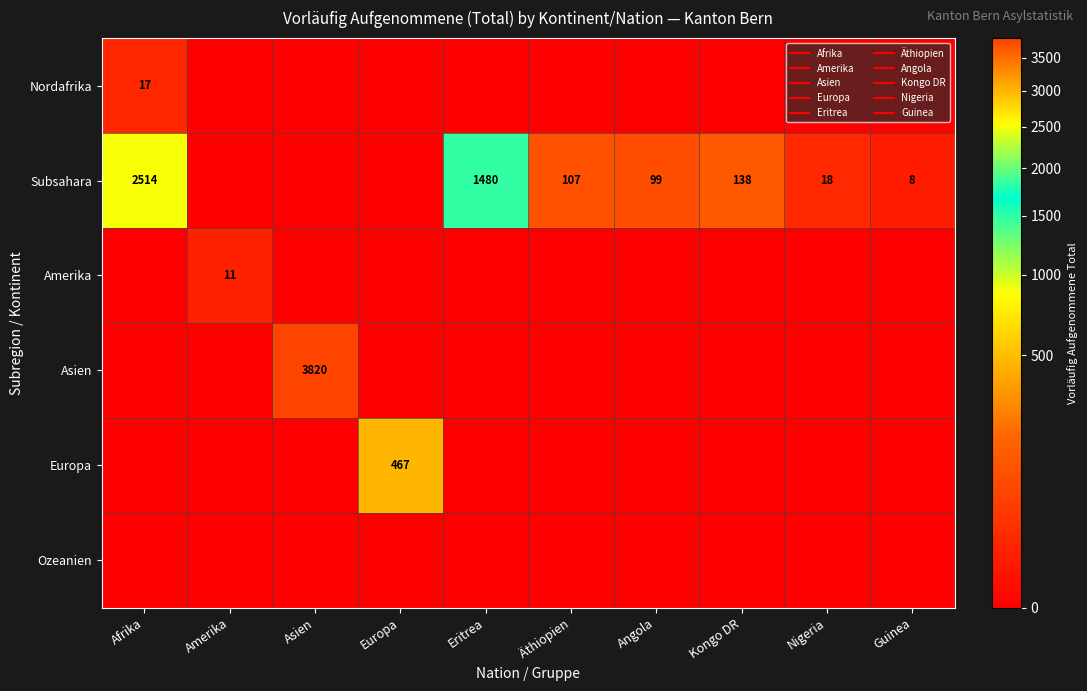

The Amerika series shows -8 at Nigeria. True or false?

False